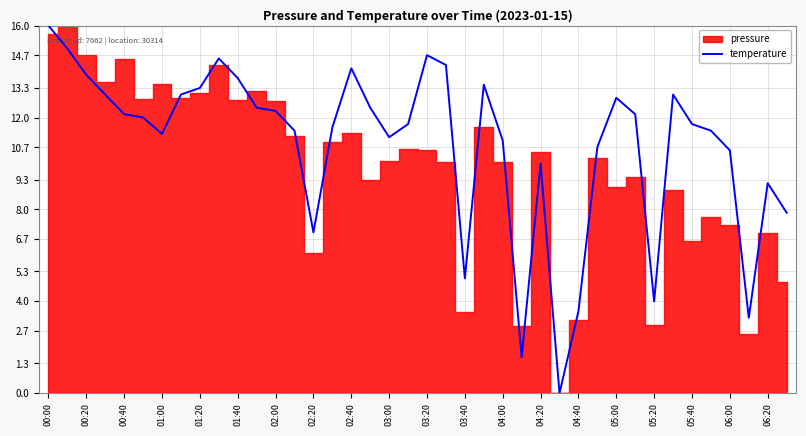

True or false: temperature has a value of 7.0 at 02:20.

True